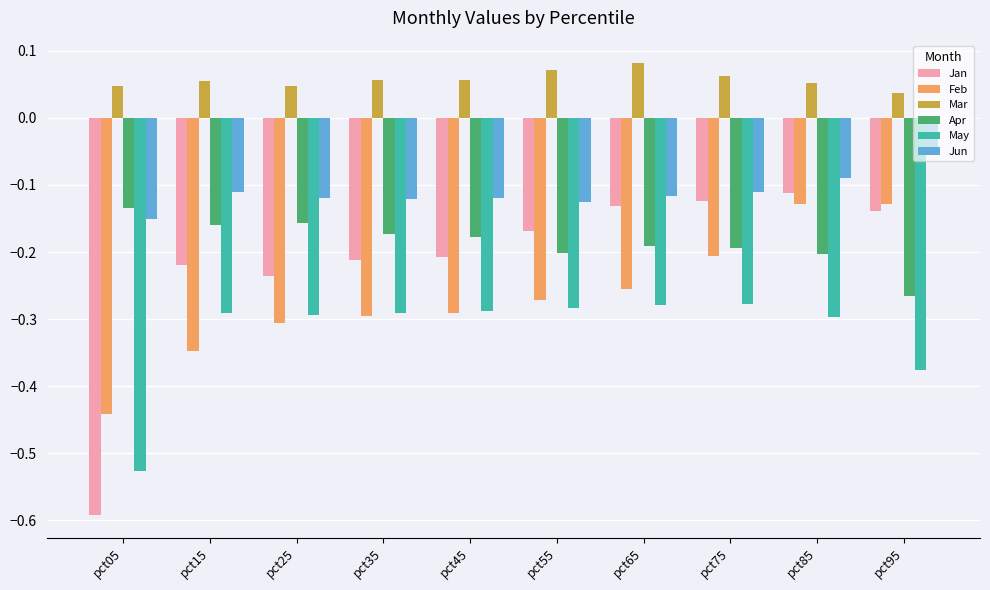

Which series has the largest total across all categories?

Mar